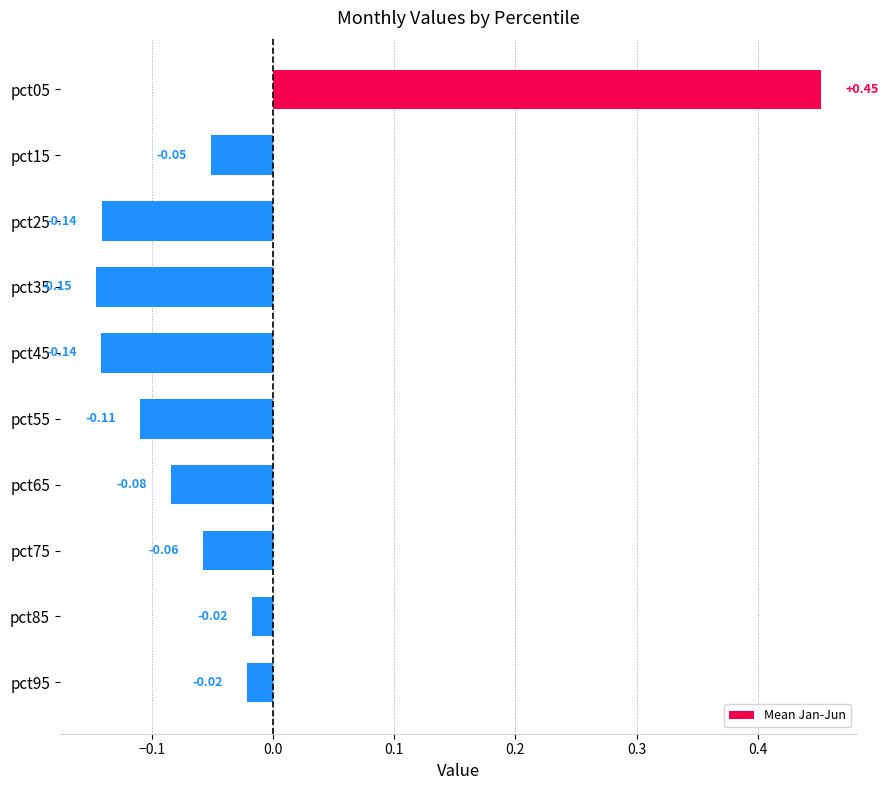

Between pct45 and pct95, which is larger?

pct95